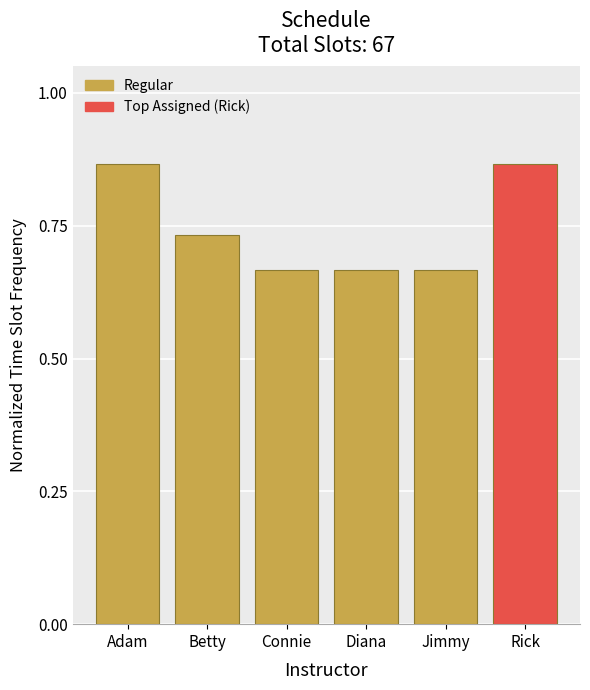

How many values are between 0 and 1?

6